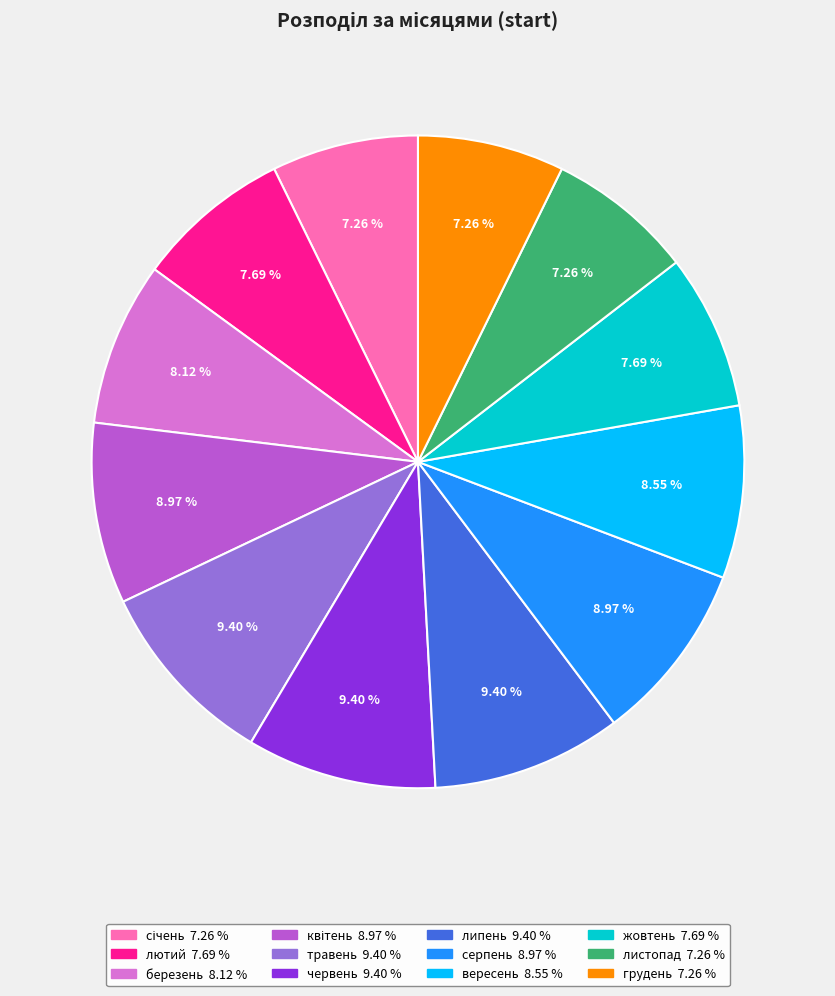

True or false: липень accounts for 17% of the total.

False